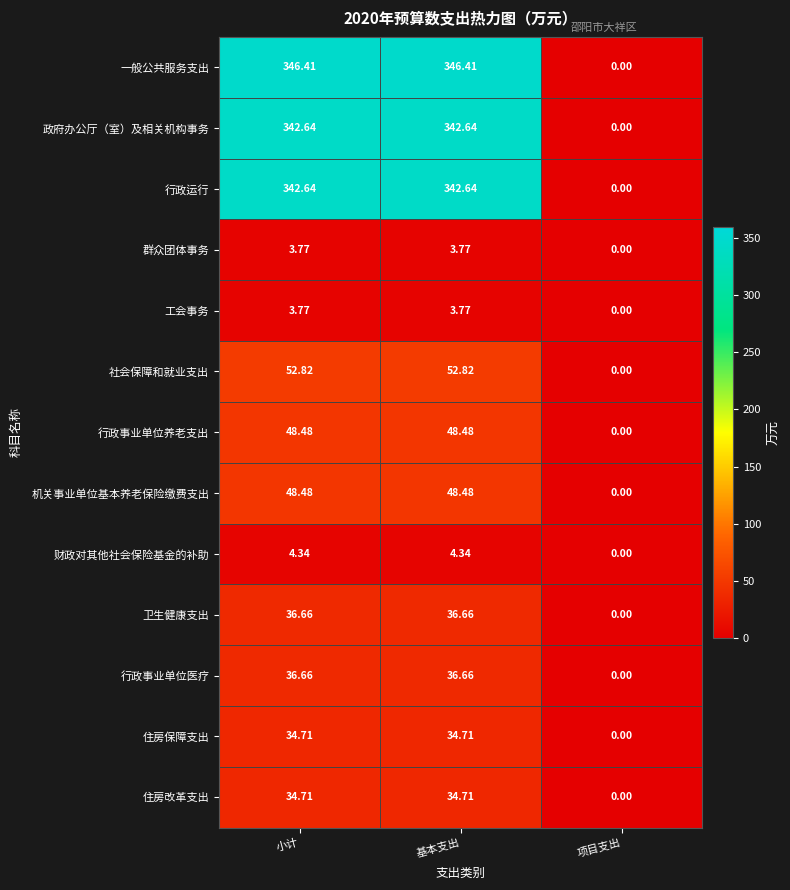

At which label does 卫生健康支出 reach its minimum?

项目支出